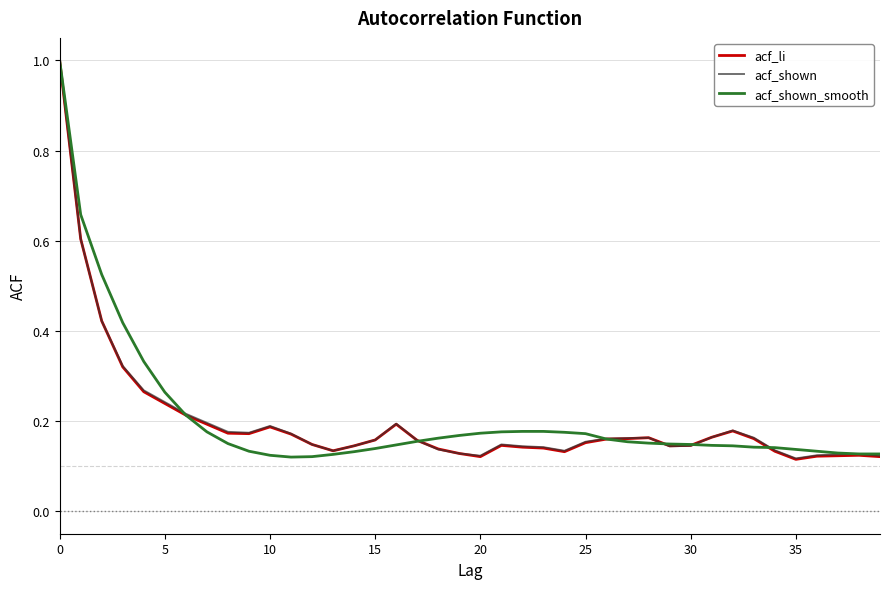

What is the greatest value displayed?

1.0